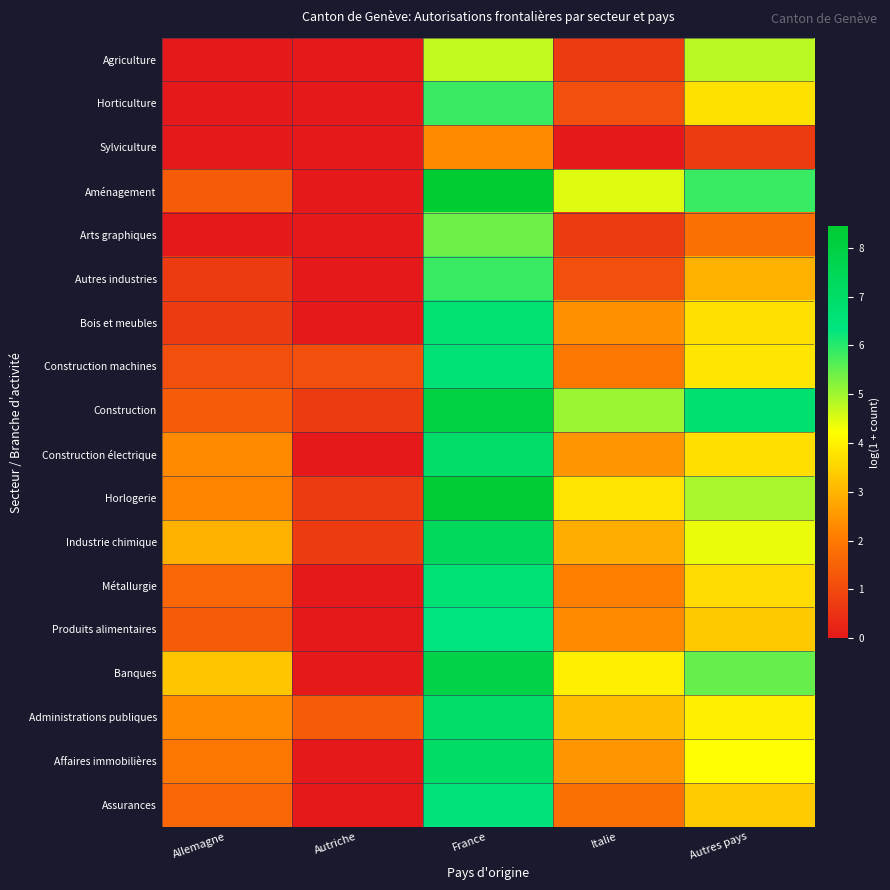

How many series are shown in this chart?

18